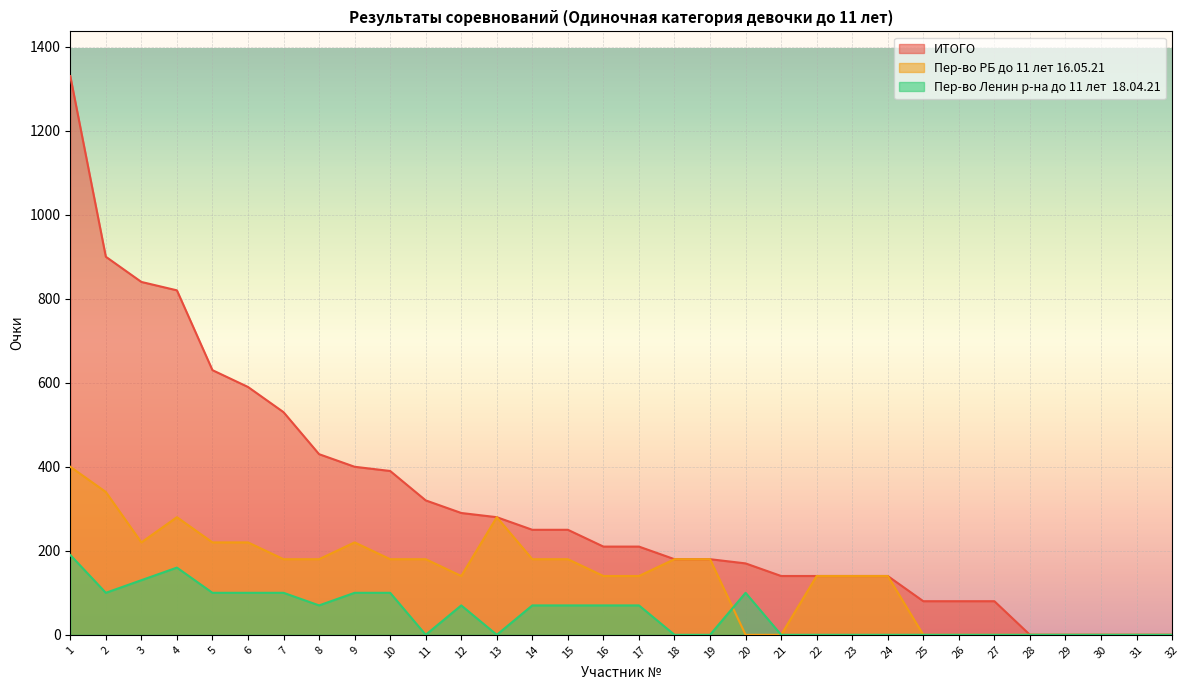

How many distinct data groups are displayed?

3